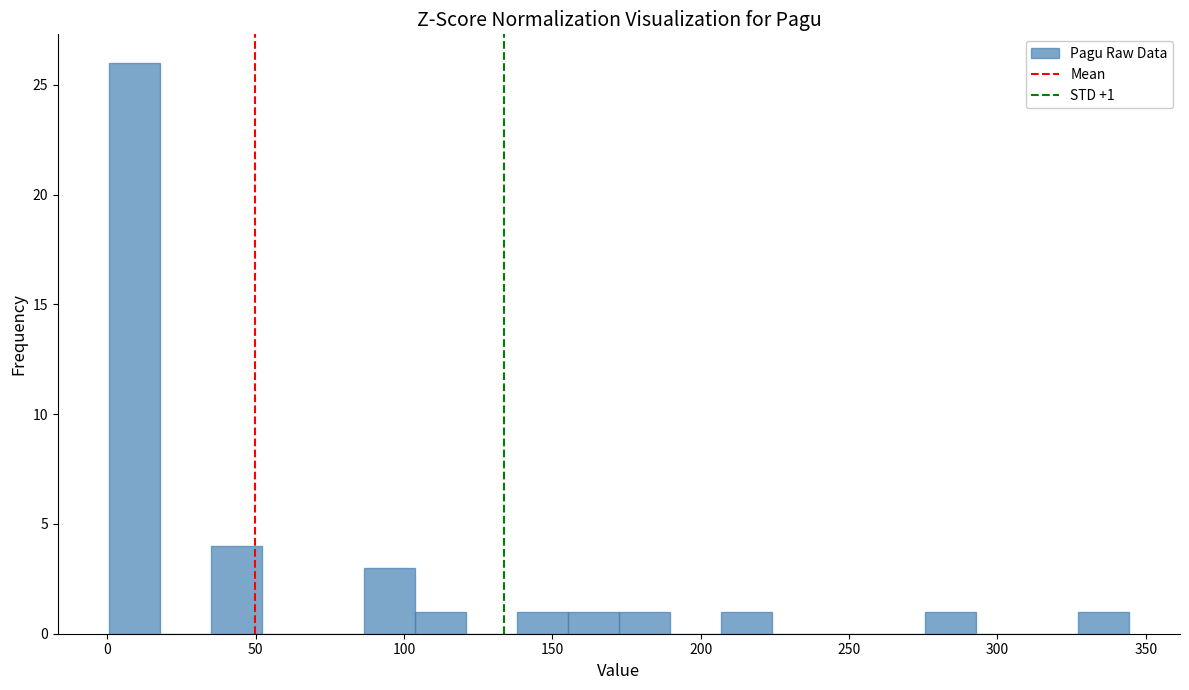

Around what value on the x-axis is the tallest bar? Give the approximate position of its centre, as read against the axis.

10